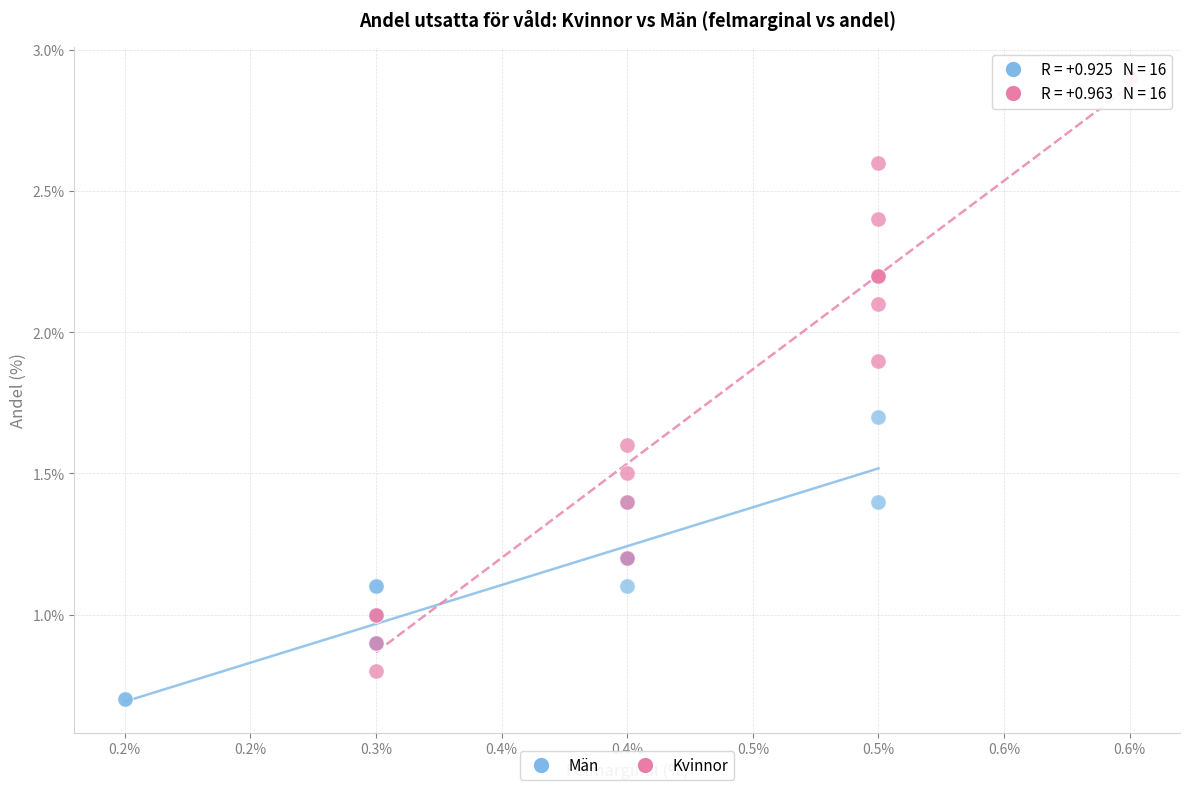

Which series contains the lowest Y value?

Män